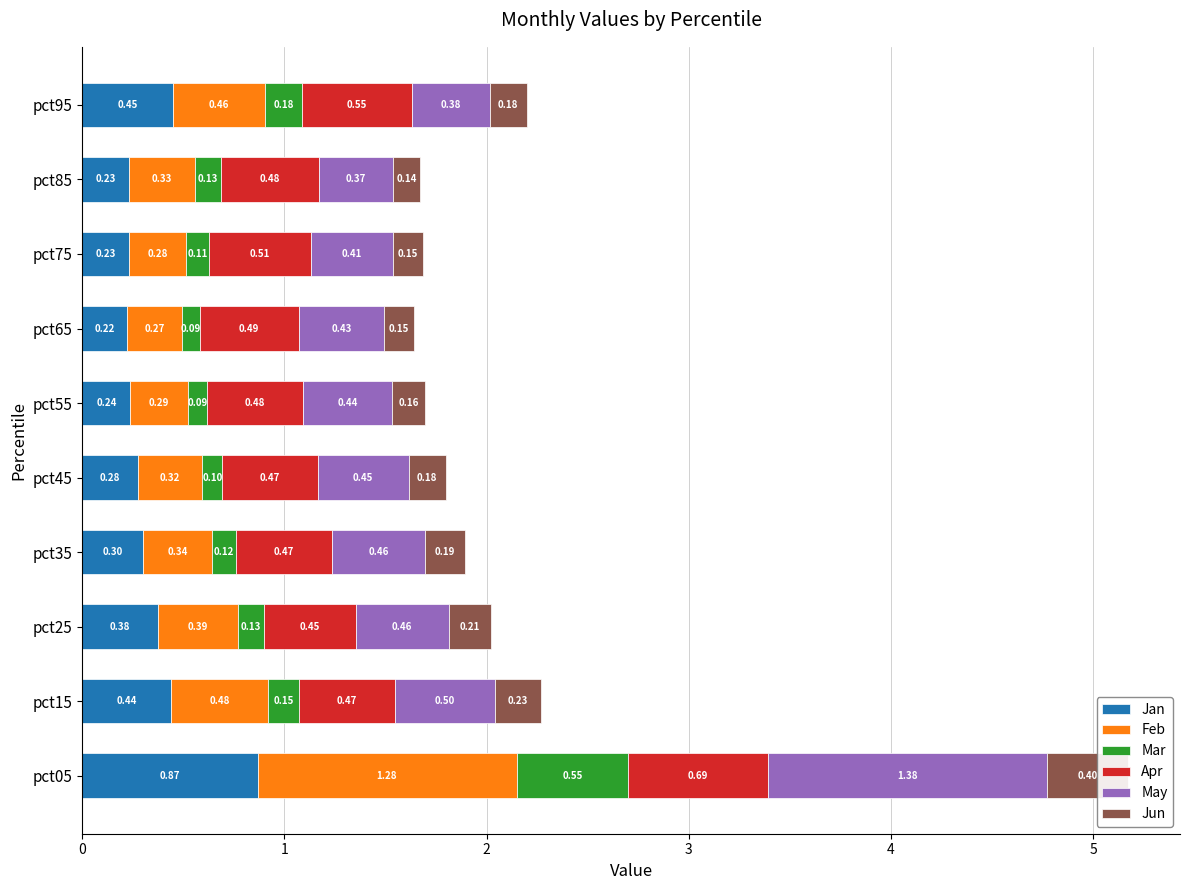

What is the difference between the second highest and minimum values in the Jun series?

0.1